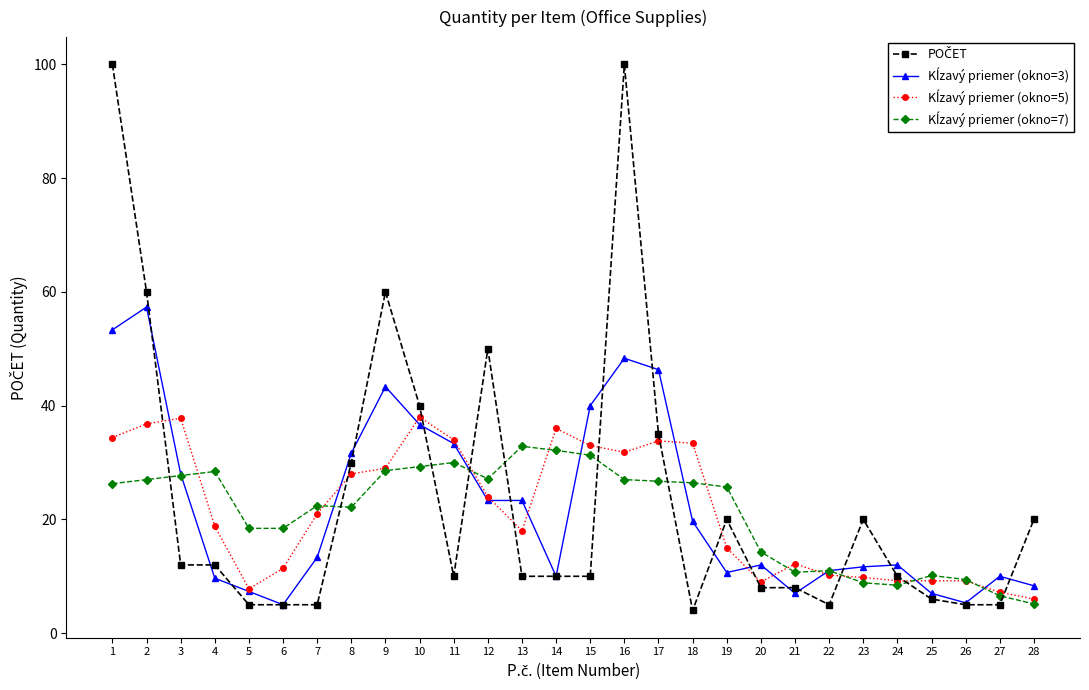

What is the spread (max minus min) of values at 14?

26.0